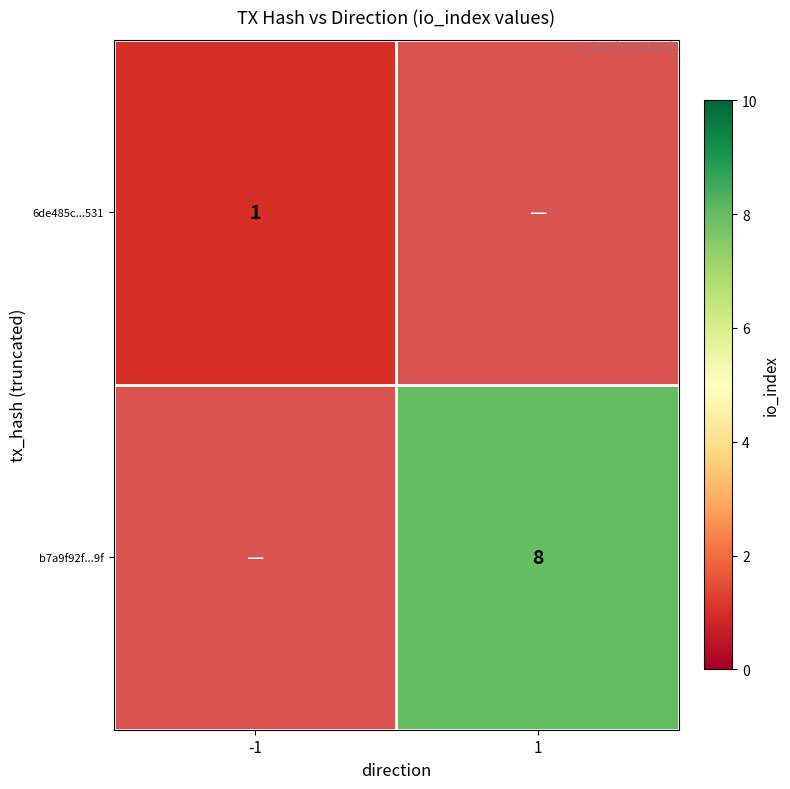

What is the greatest value displayed?

8.0